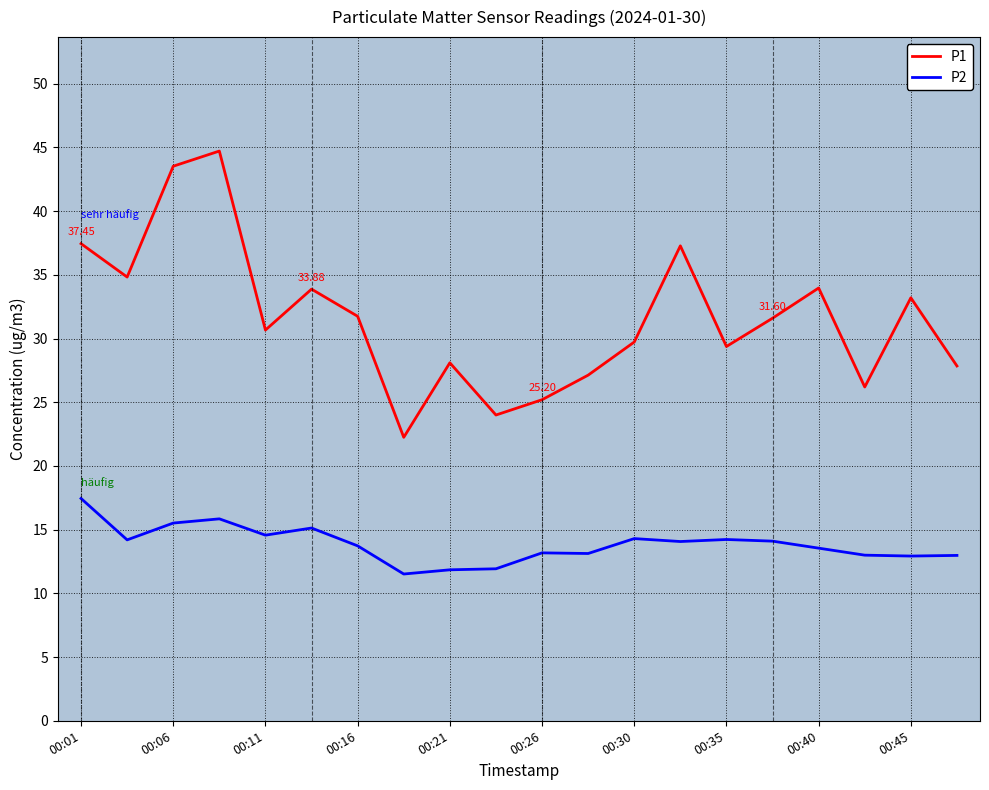

List the series in order of their overall mean, highest first.

P1, P2